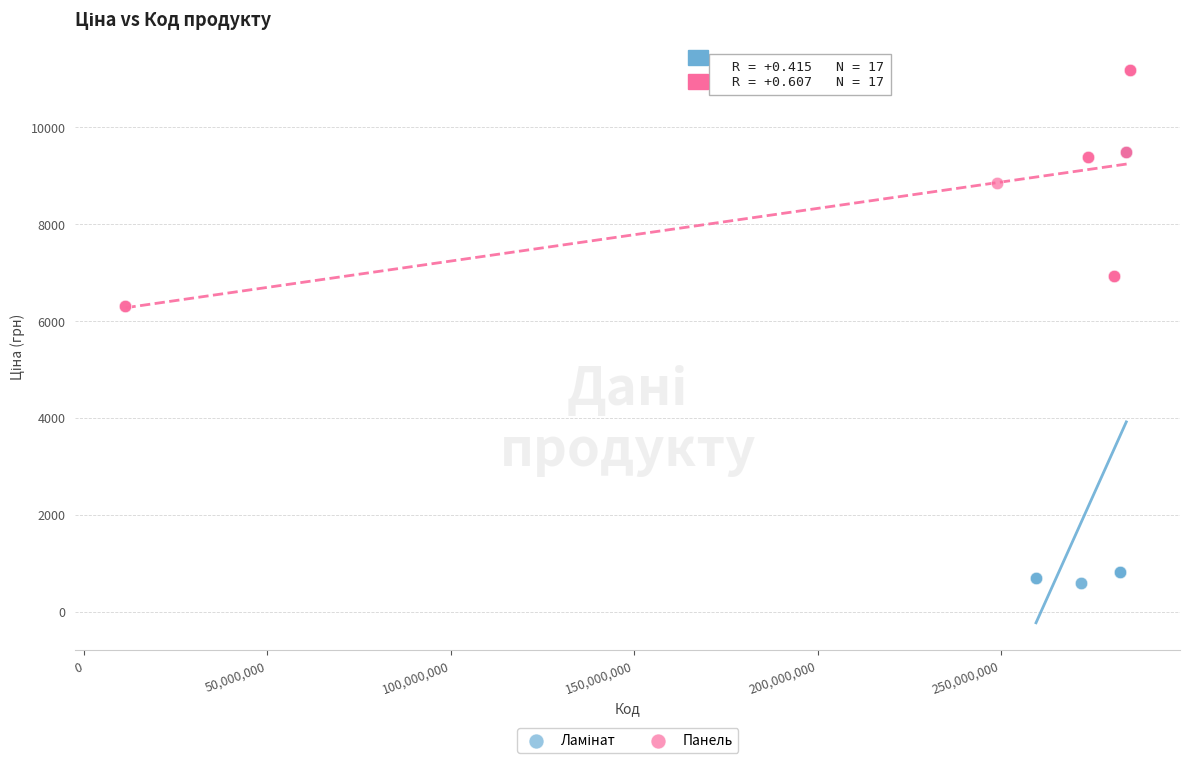

Which series reaches the maximum Y coordinate?

Панель